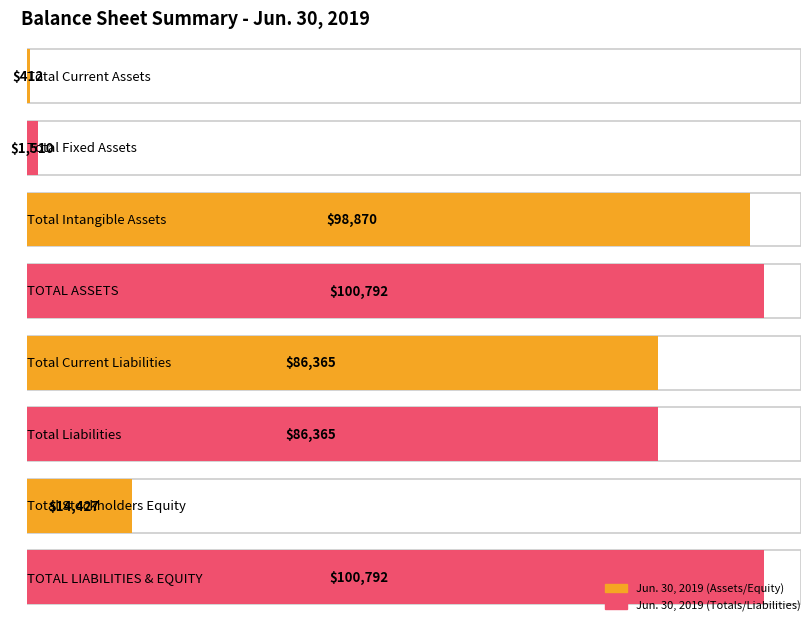

Rank the categories by value from lowest to highest.

Total Current Assets, Total Fixed Assets, Total Stockholders Equity, Total Current Liabilities, Total Liabilities, Total Intangible Assets, TOTAL ASSETS, TOTAL LIABILITIES & EQUITY